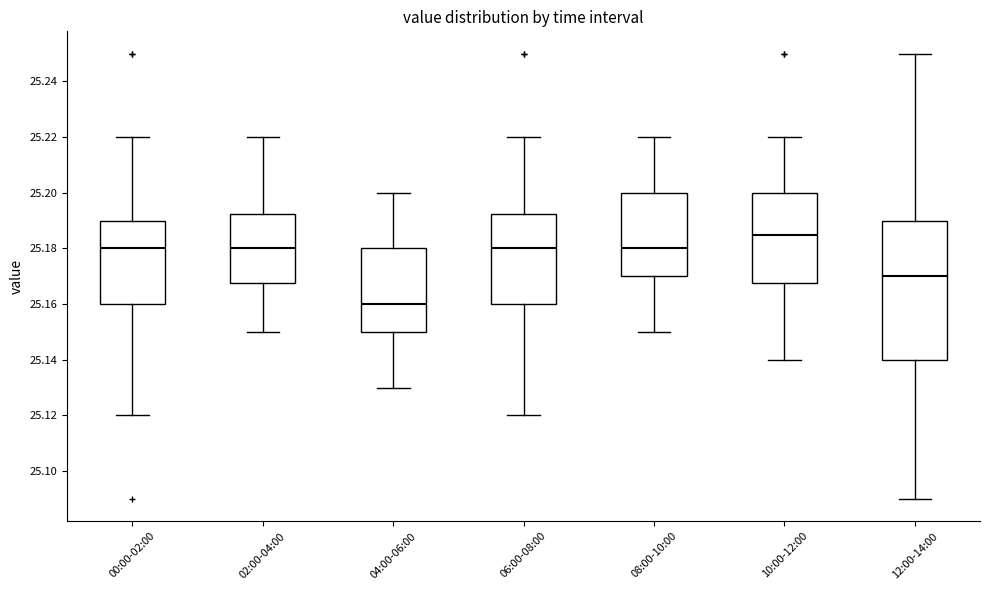

Reading left to right, read every box against the y-axis: the position of its median line, the range the box covers, and the ends of its whiskers. The values are not printed on the chart, so give them approximately, as read against the axis.

00:00-02:00: median 25.180, box 25.160 to 25.190, whiskers 25.120 to 25.220
02:00-04:00: median 25.180, box 25.168 to 25.192, whiskers 25.150 to 25.220
04:00-06:00: median 25.160, box 25.150 to 25.180, whiskers 25.130 to 25.200
06:00-08:00: median 25.180, box 25.160 to 25.192, whiskers 25.120 to 25.220
08:00-10:00: median 25.180, box 25.170 to 25.200, whiskers 25.150 to 25.220
10:00-12:00: median 25.186, box 25.168 to 25.200, whiskers 25.140 to 25.220
12:00-14:00: median 25.170, box 25.140 to 25.190, whiskers 25.090 to 25.250